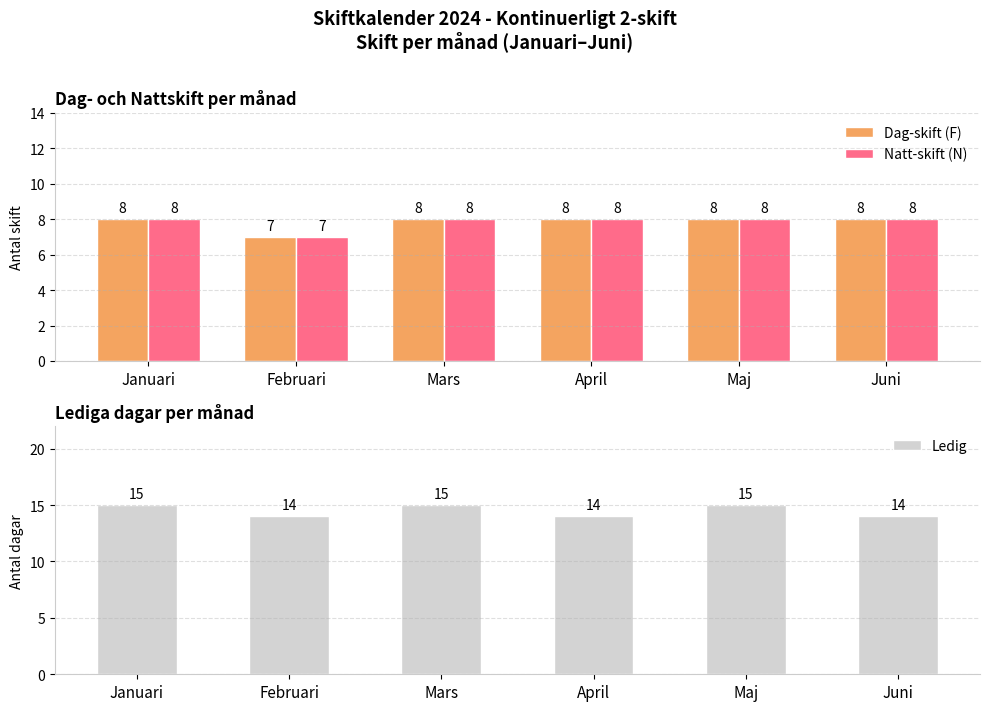

The value of Ledig at Januari is 15. True or false?

True